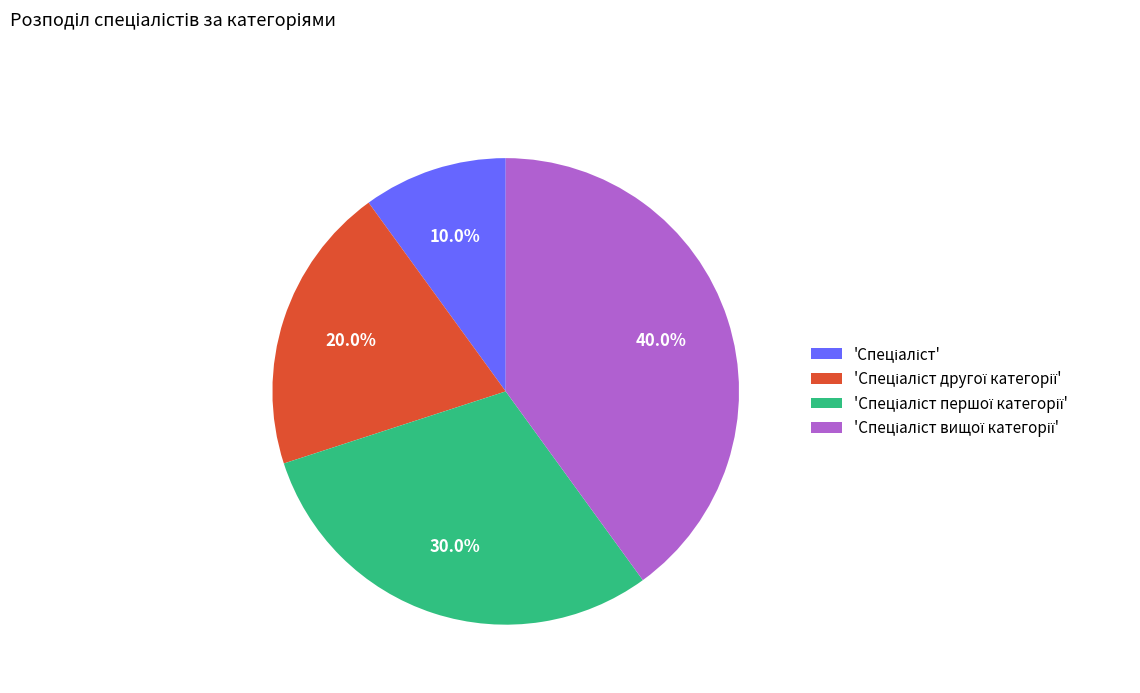

Is there a majority slice in this chart?

No